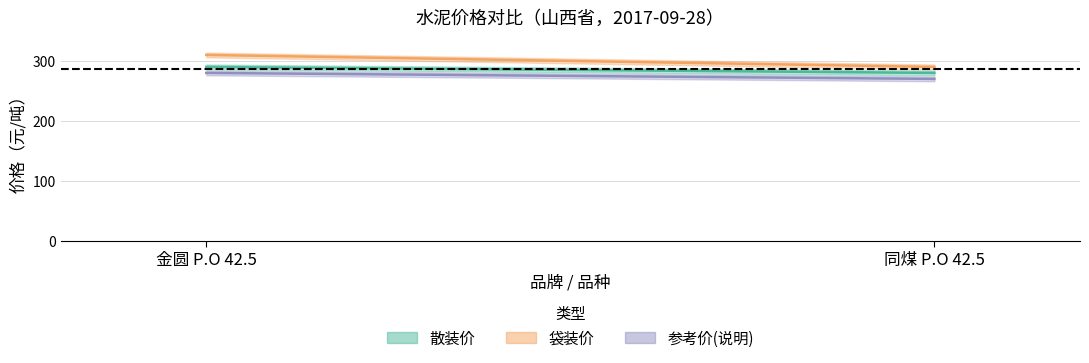

True or false: 散装价 has a value of 280 at 同煤 P.O 42.5.

True